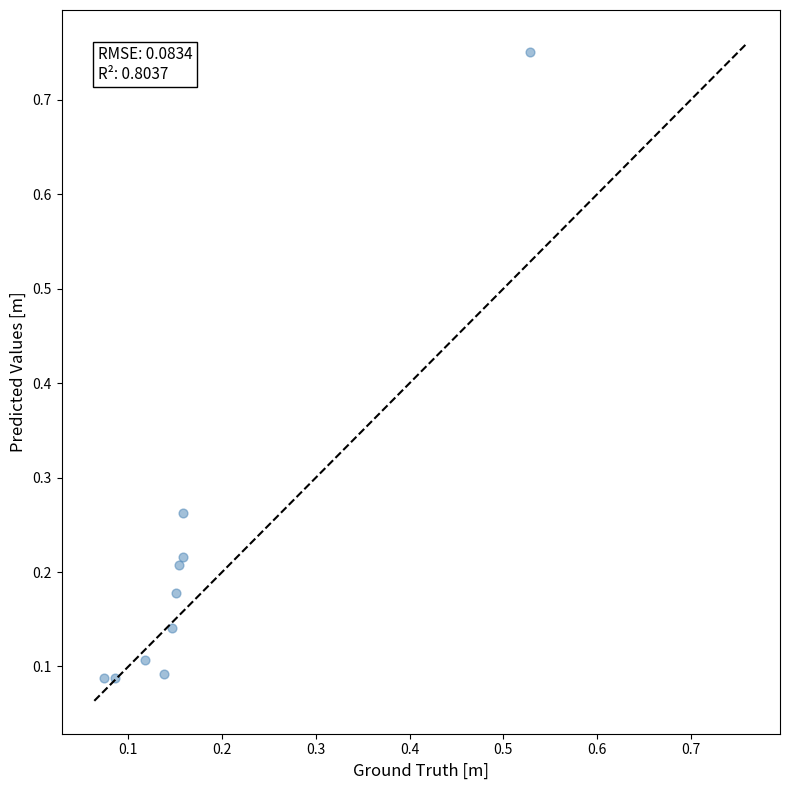

What is the range of Y values (max minus min)?

0.7